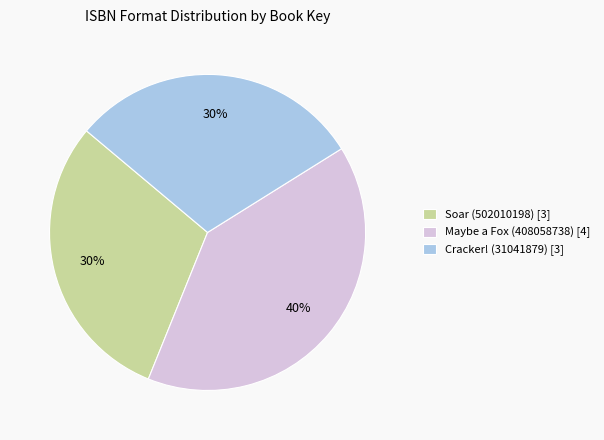

True or false: Maybe a Fox (408058738) [4] accounts for 51% of the total.

False